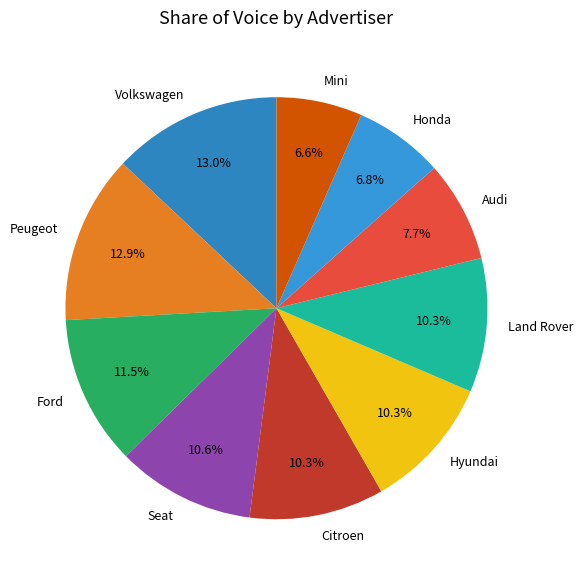

To the nearest percent, what is the difference between the largest and smallest slice percentages?

6%